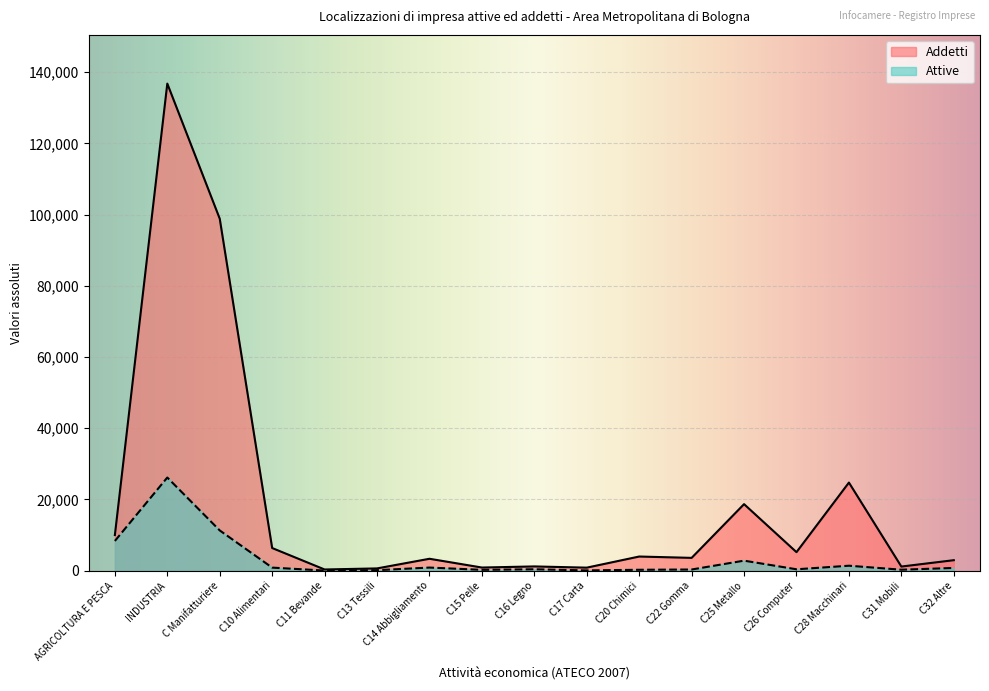

How many lines are shown in the chart?

2